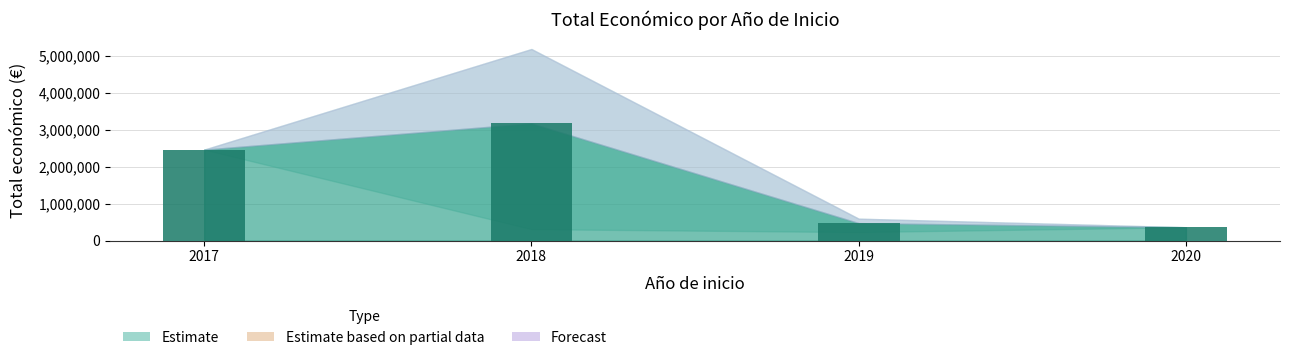

What is the difference between the maximum and minimum values?

2810956.0